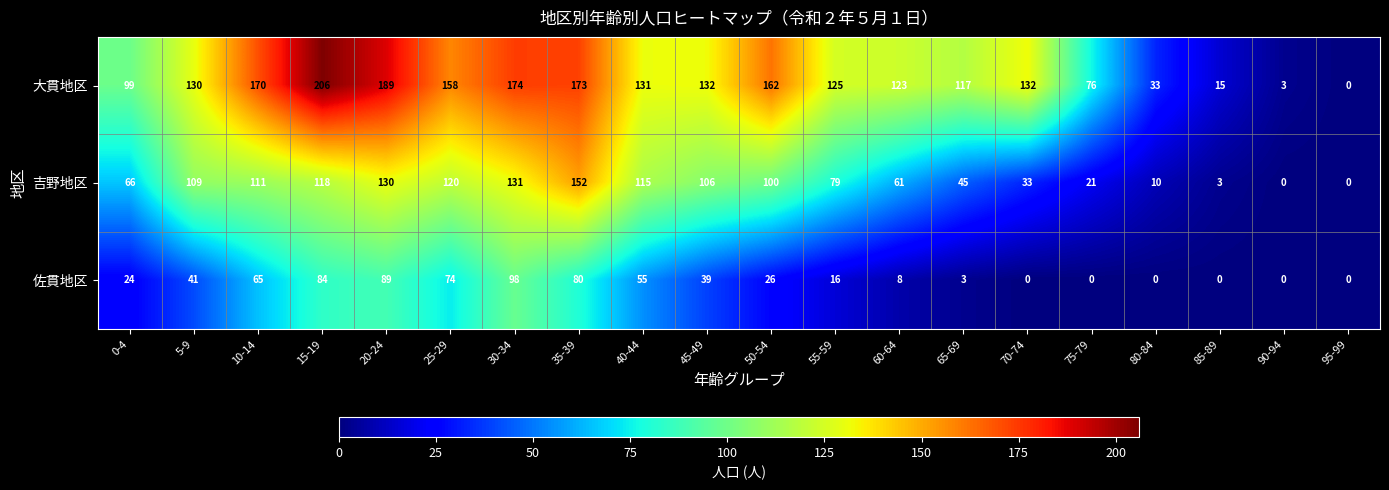

What is the difference between the maximum and minimum values in the 吉野地区 series?

152